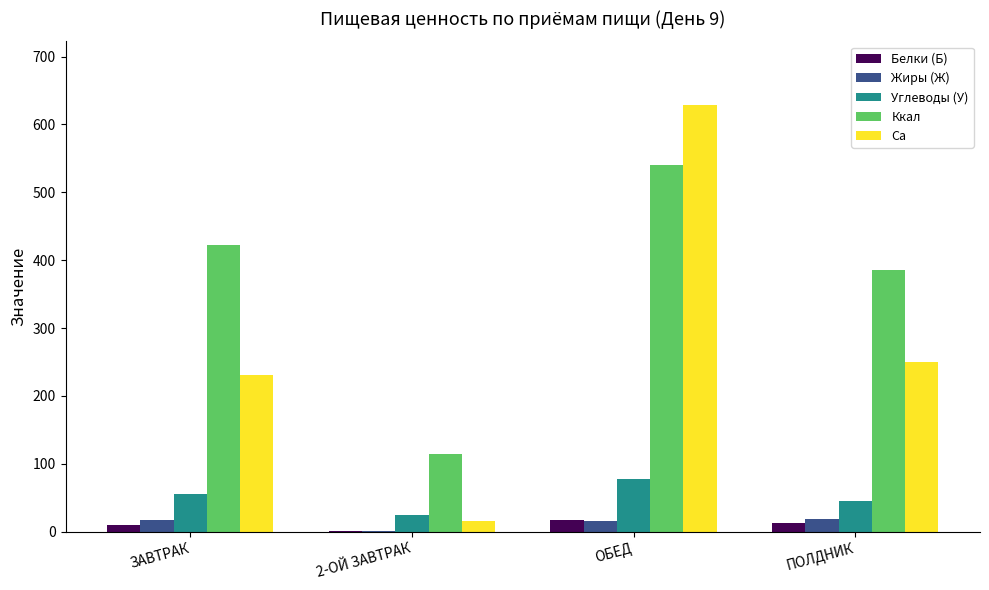

What is the sum of all Жиры (Ж) values?

51.9